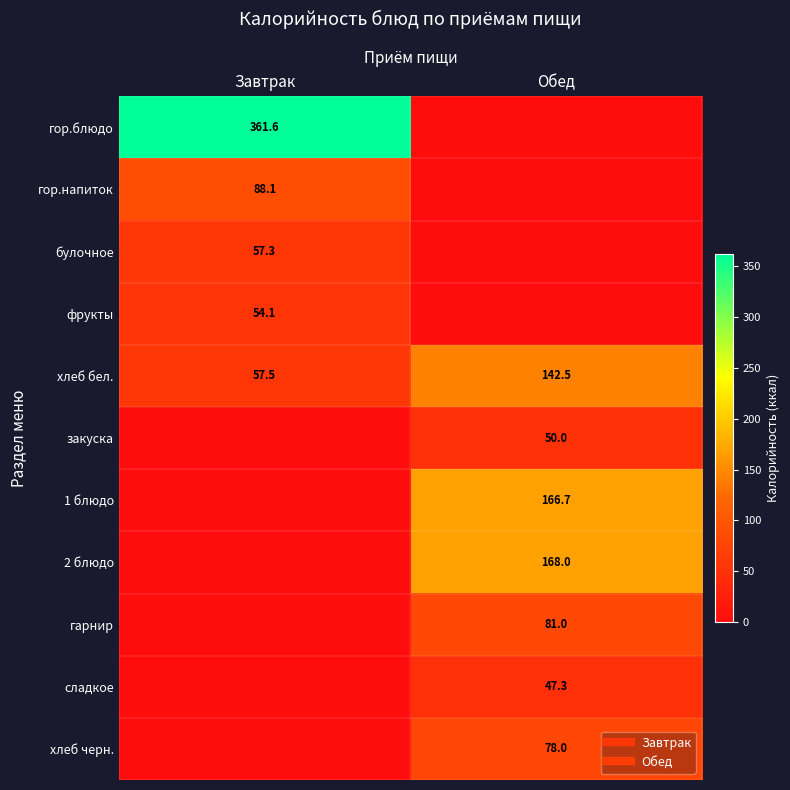

At which label does гор.напиток first exceed 88?

Завтрак